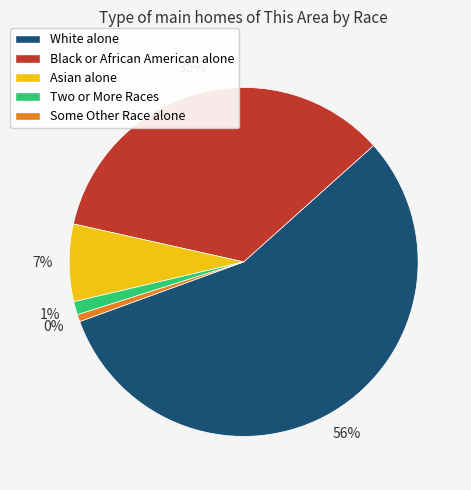

To the nearest percent, what is the average slice percentage?

20%